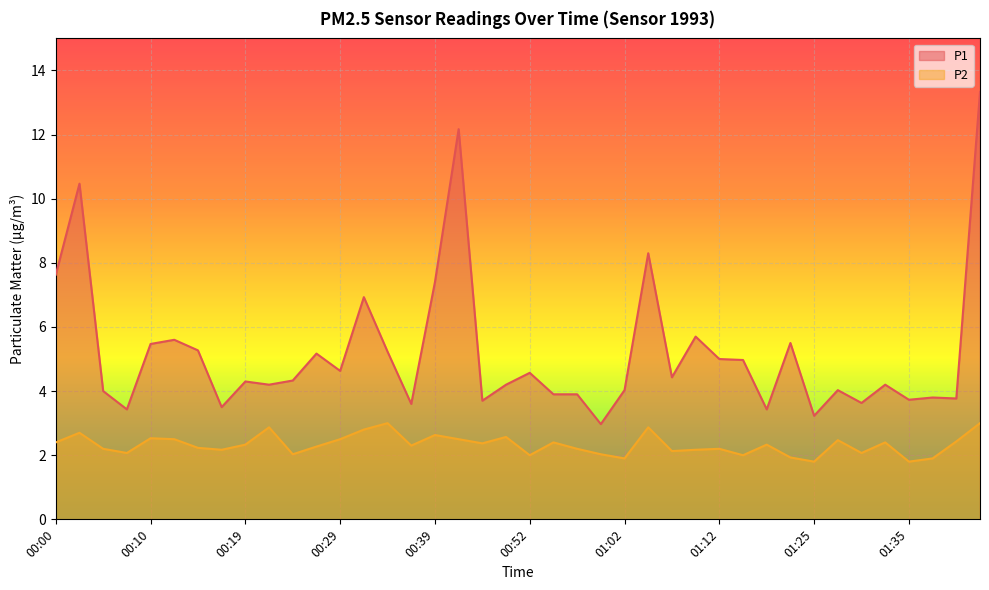

What position from the right is 01:38?

3